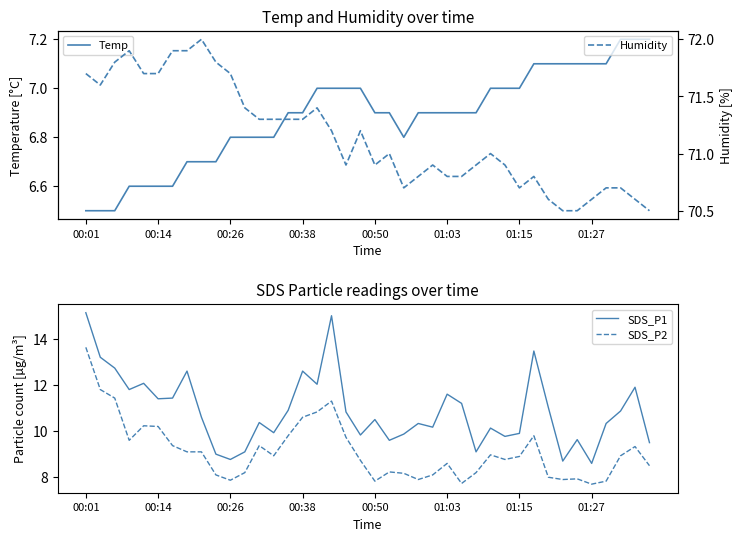

What is the sum of all Temp values?

275.3